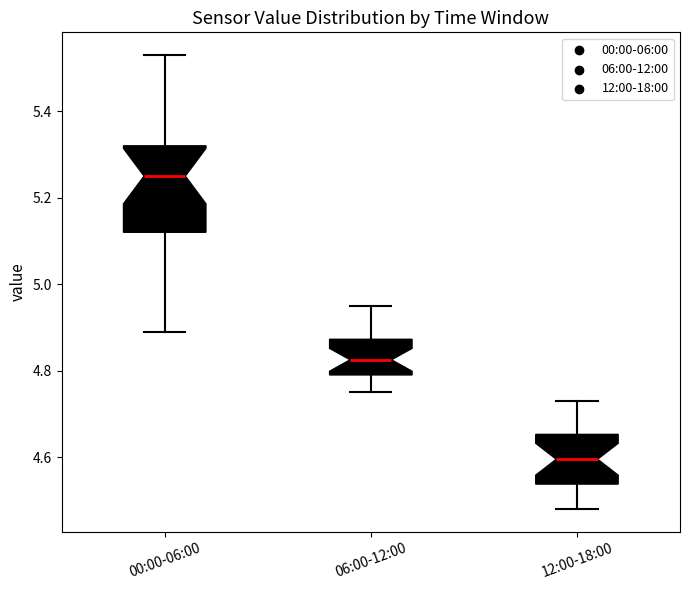

Which box's median line is the lowest?

12:00-18:00